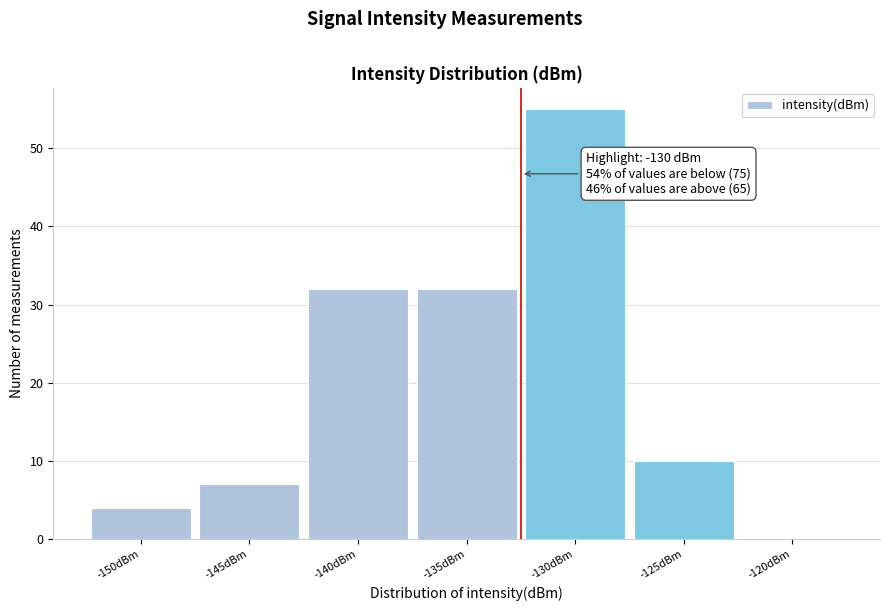

Reading right to left, what are all the values shown in this chart?

-120dBm=0	-125dBm=10	-130dBm=55	-135dBm=32	-140dBm=32	-145dBm=7	-150dBm=4